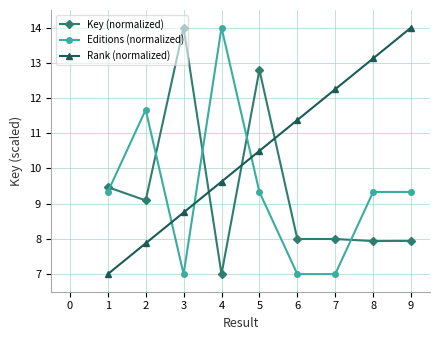

At which category does Key (normalized) reach its first local peak?

3